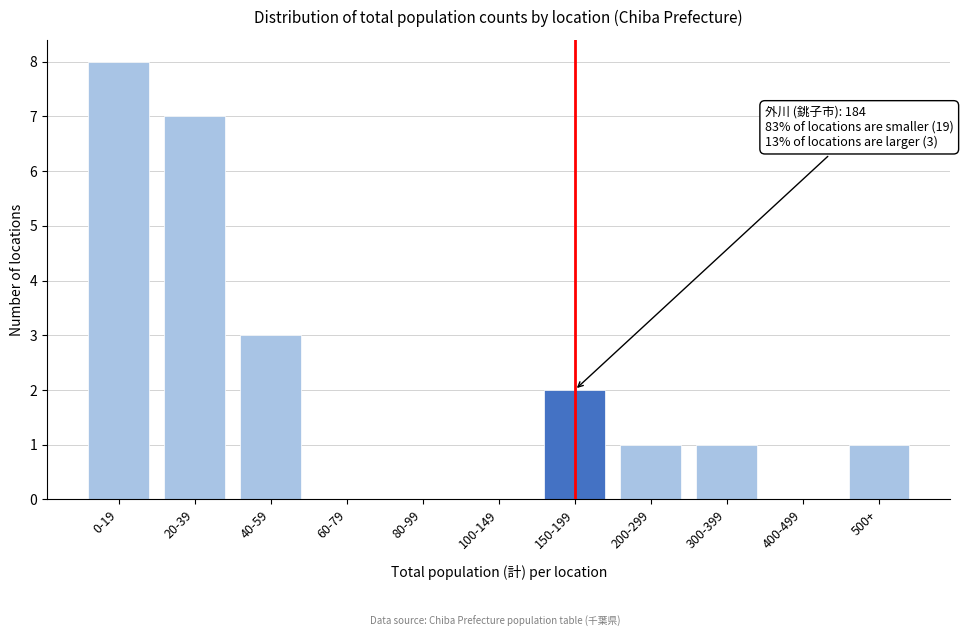

Reading left to right, extract all data points from this chart.

0-19=8	20-39=7	40-59=3	60-79=0	80-99=0	100-149=0	150-199=2	200-299=1	300-399=1	400-499=0	500+=1